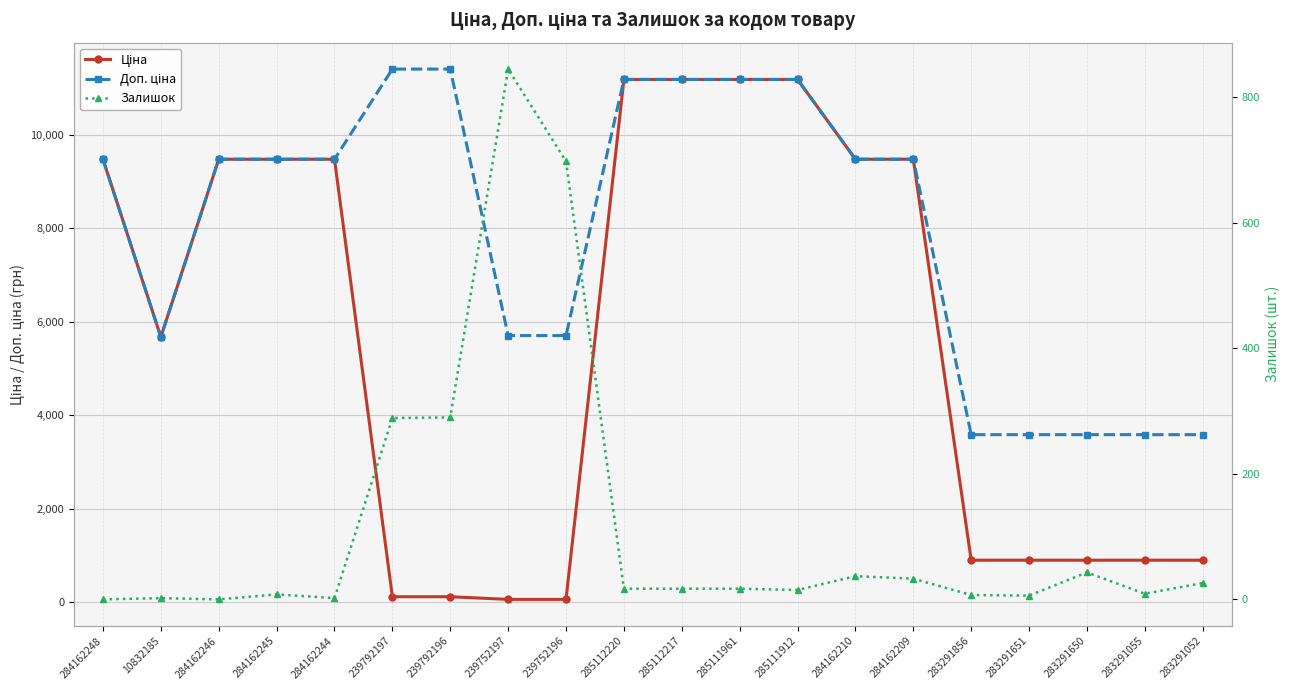

The value of Залишок at 283291052 is 26.0. True or false?

True